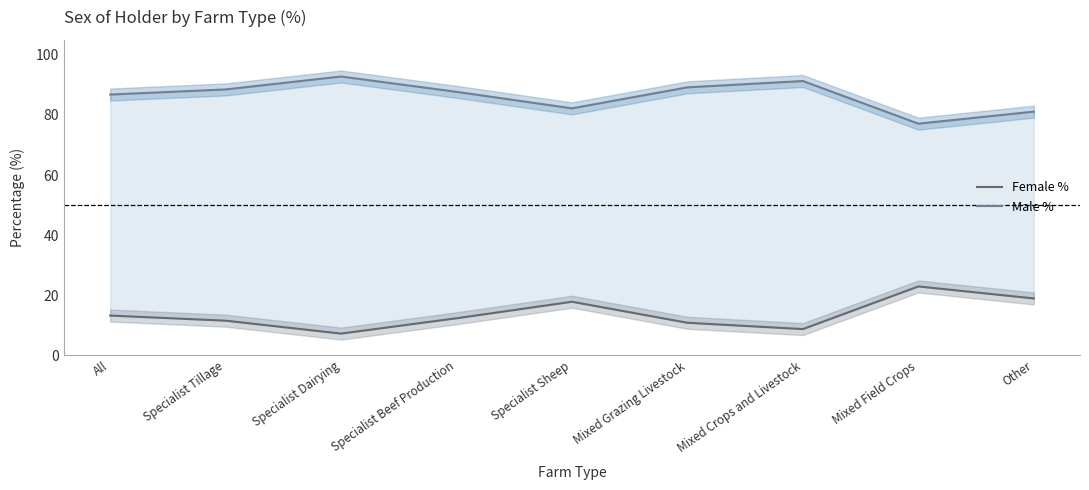

What is the sum of the Male % values at Mixed Crops and Livestock and Specialist Sheep?

173.5